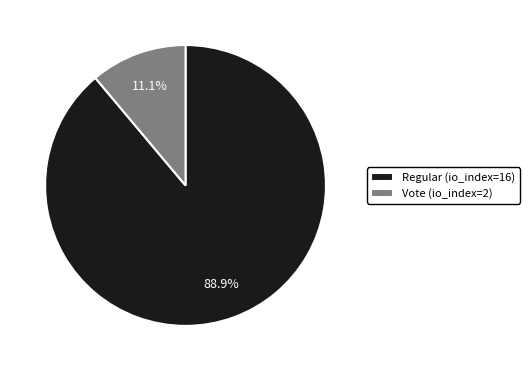

True or false: Vote (io_index=2) accounts for 11% of the total.

True